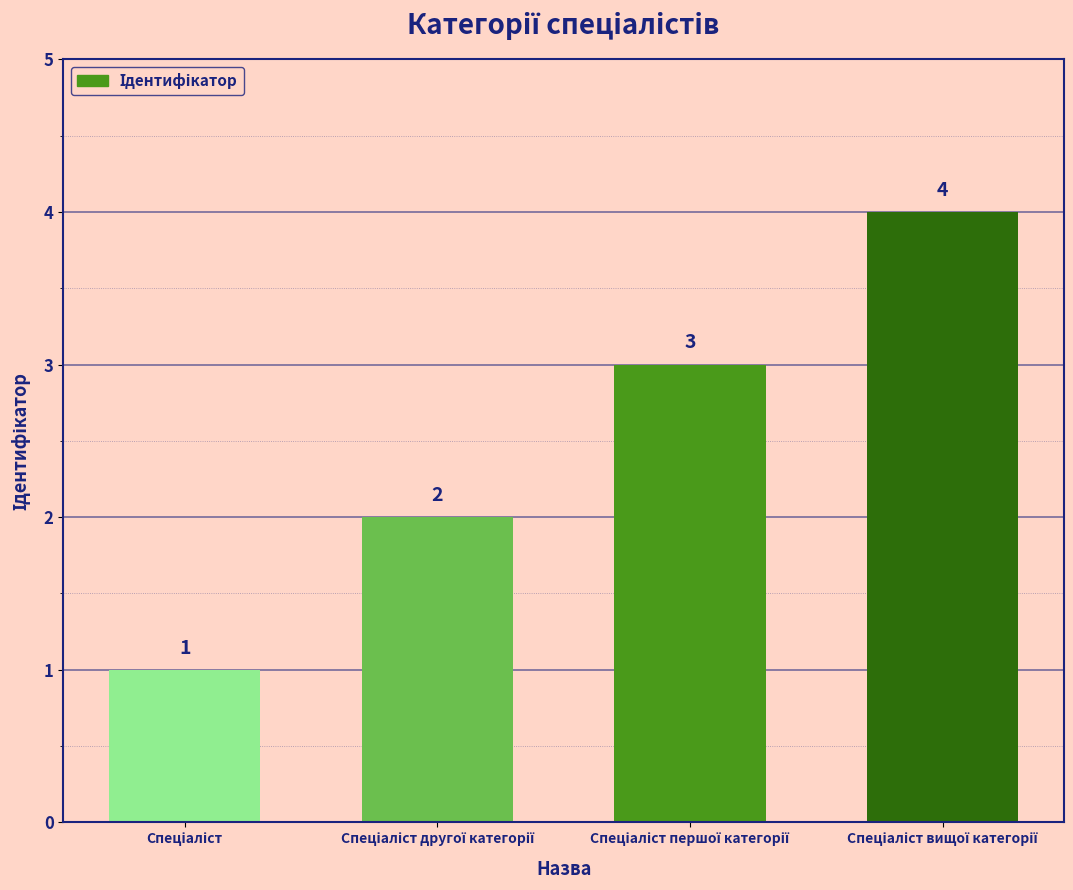

What is the difference between the maximum and second lowest values?

2